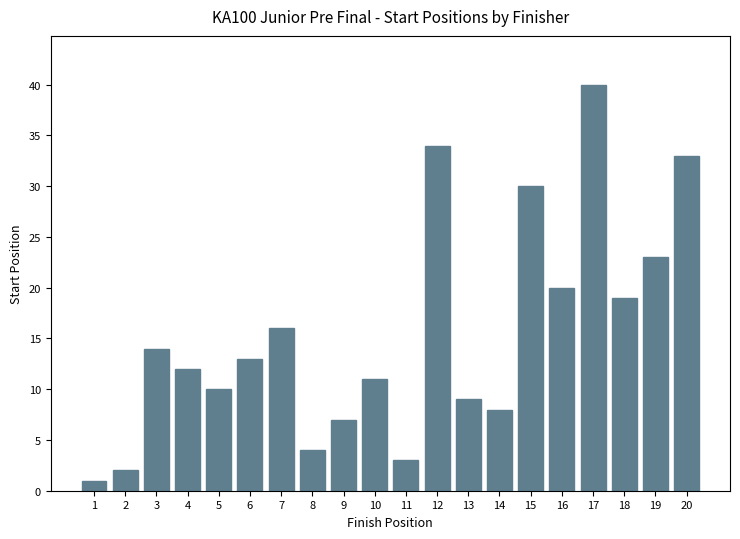

List the labels in order of value, largest first.

17, 12, 20, 15, 19, 16, 18, 7, 3, 6, 4, 10, 5, 13, 14, 9, 8, 11, 2, 1